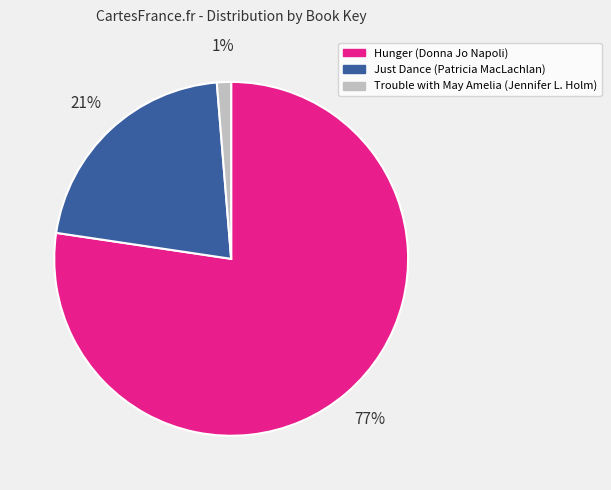

Rank the categories by value from highest to lowest.

Hunger (Donna Jo Napoli), Just Dance (Patricia MacLachlan), Trouble with May Amelia (Jennifer L. Holm)